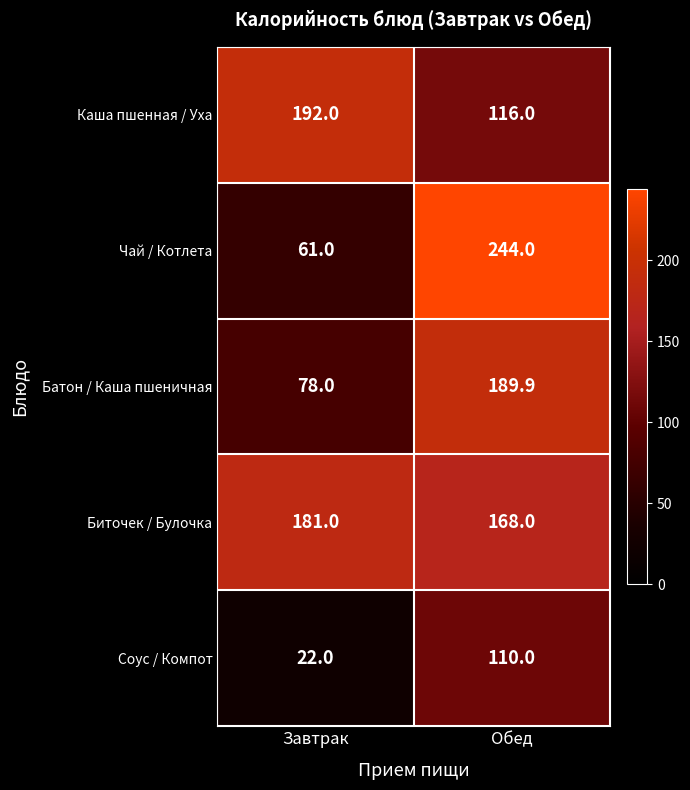

List the series in order of their peak value, highest first.

Чай / Котлета, Каша пшенная / Уха, Батон / Каша пшеничная, Биточек / Булочка, Соус / Компот